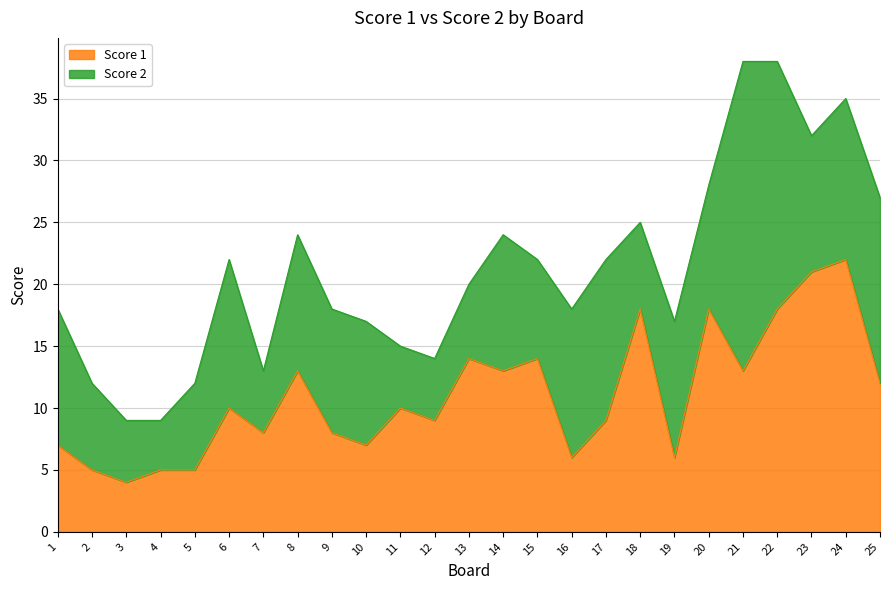

What is the value of the 13th point from the left?

14